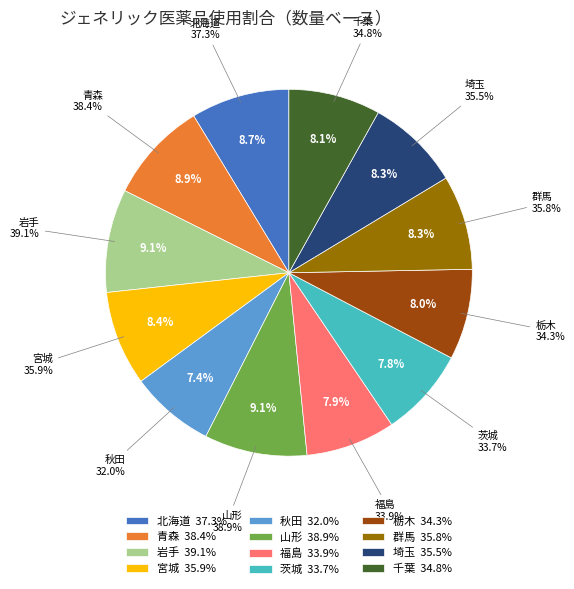

Is there any slice that represents more than half of the pie?

No